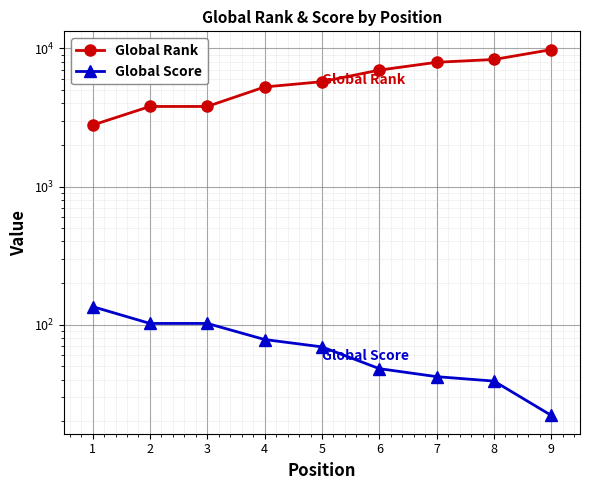

Reading left to right, list all the values displayed in this chart.

Global Rank: 2786	3801	3801	5262	5744	6968	7941	8319	9806
Global Score: 135	102	102	78	69	48	42	39	22